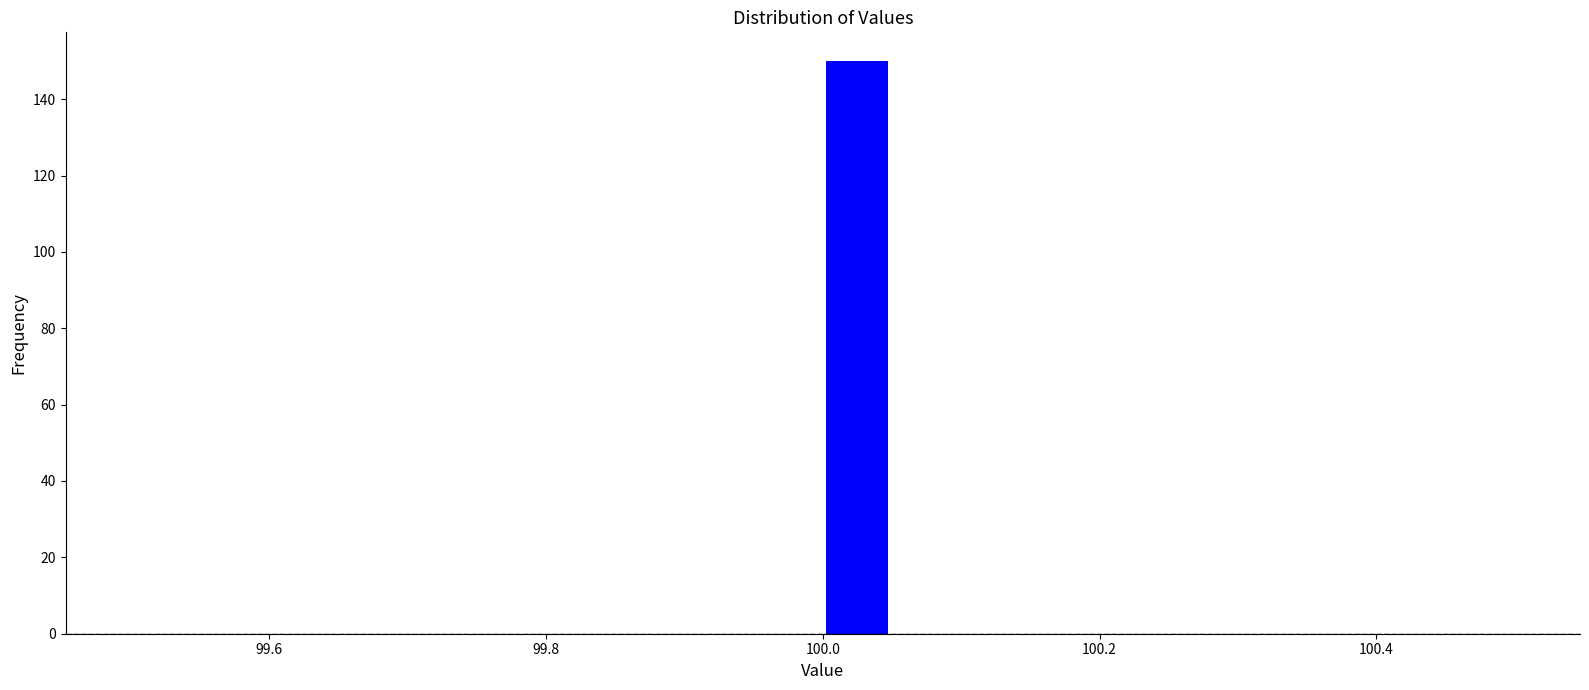

Around what value on the x-axis is the tallest bar? Give the approximate position of its centre, as read against the axis.

100.02